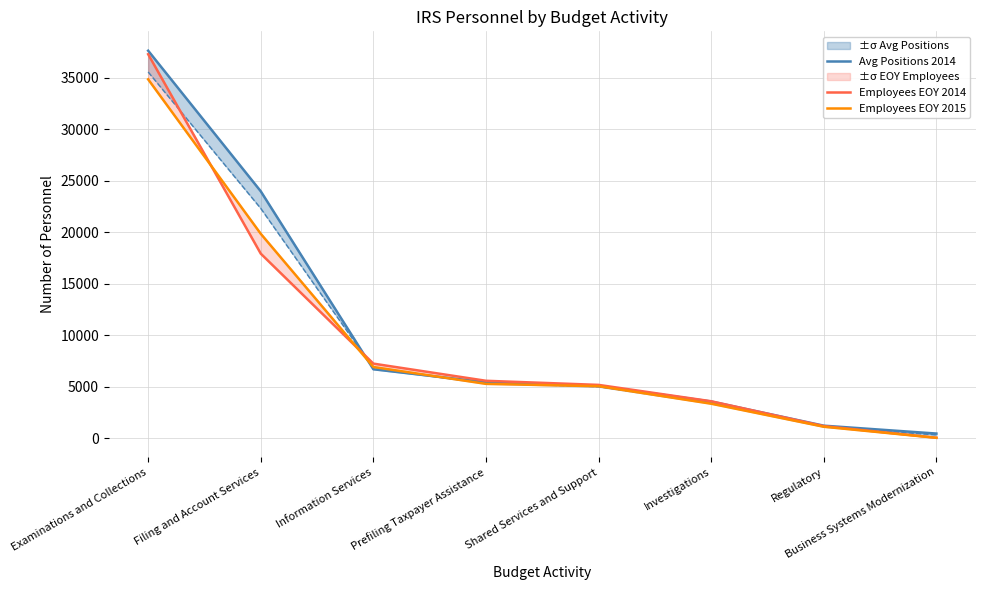

What is the label of the 8th point from the left?

Business Systems Modernization